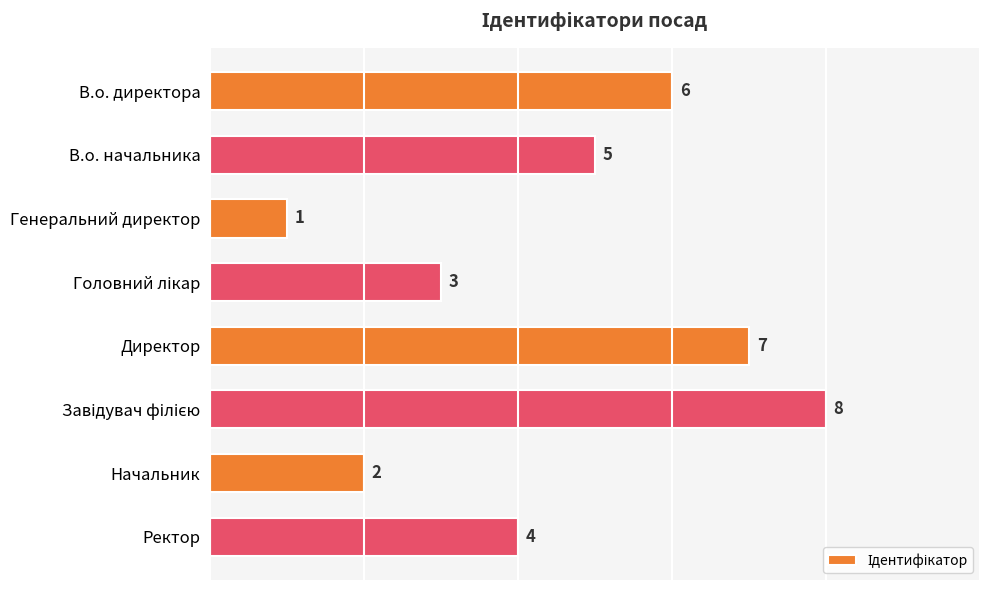

What is the change in value from В.о. директора to Начальник?

-4